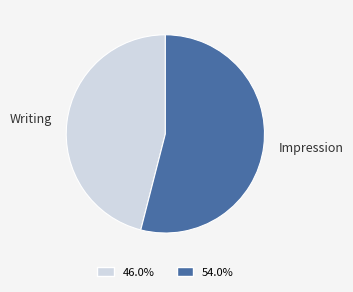

Count the number of slices in the pie.

2